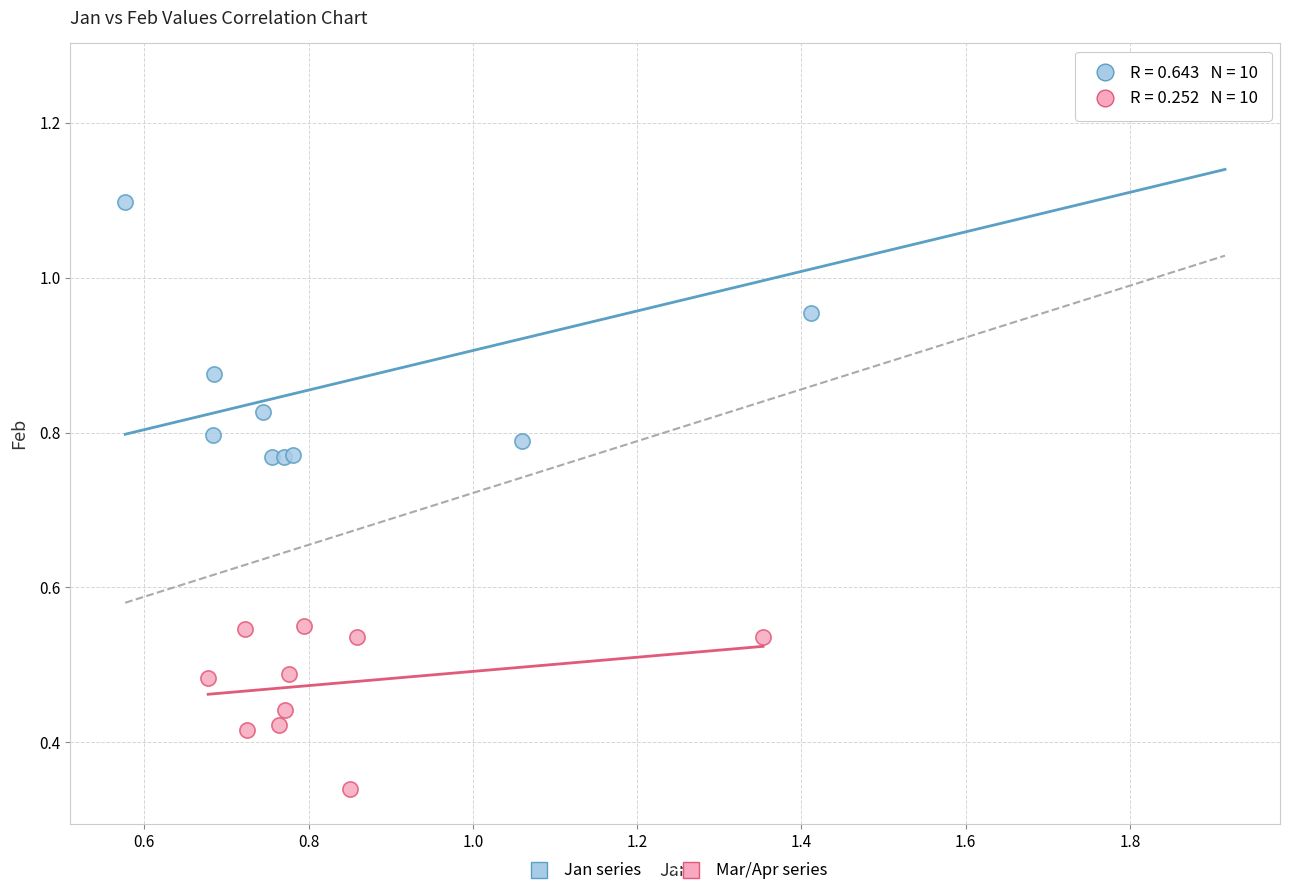

Which series contains the lowest Y value?

Mar/Apr series